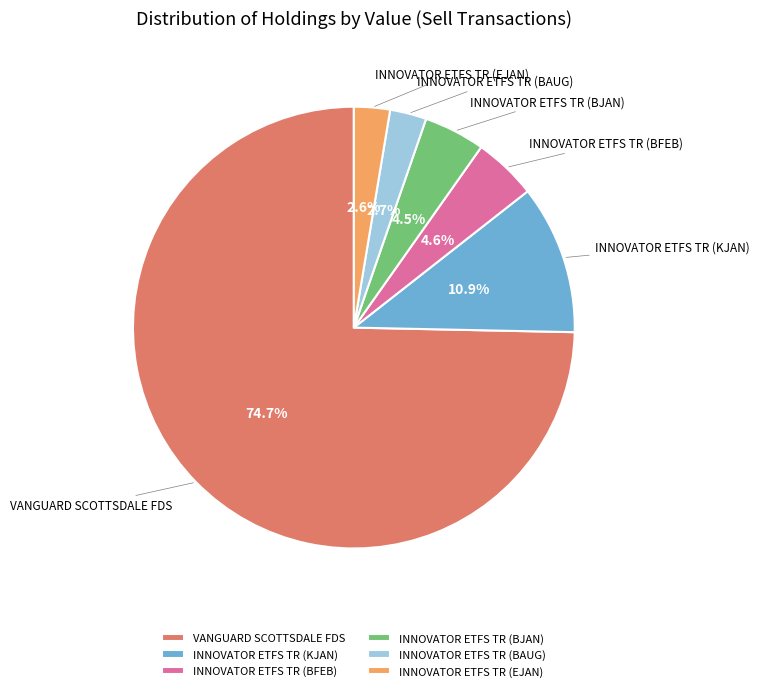

Which slice is the largest?

VANGUARD SCOTTSDALE FDS